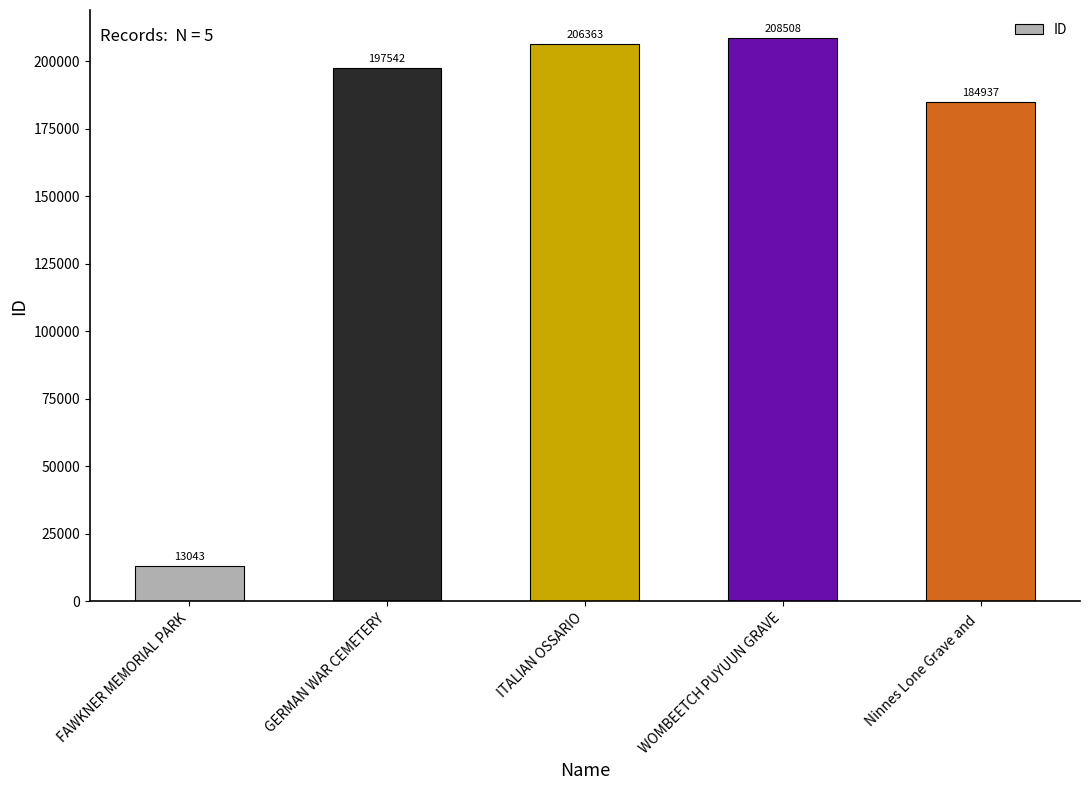

What is the label of the 2nd bar from the left?

GERMAN WAR CEMETERY